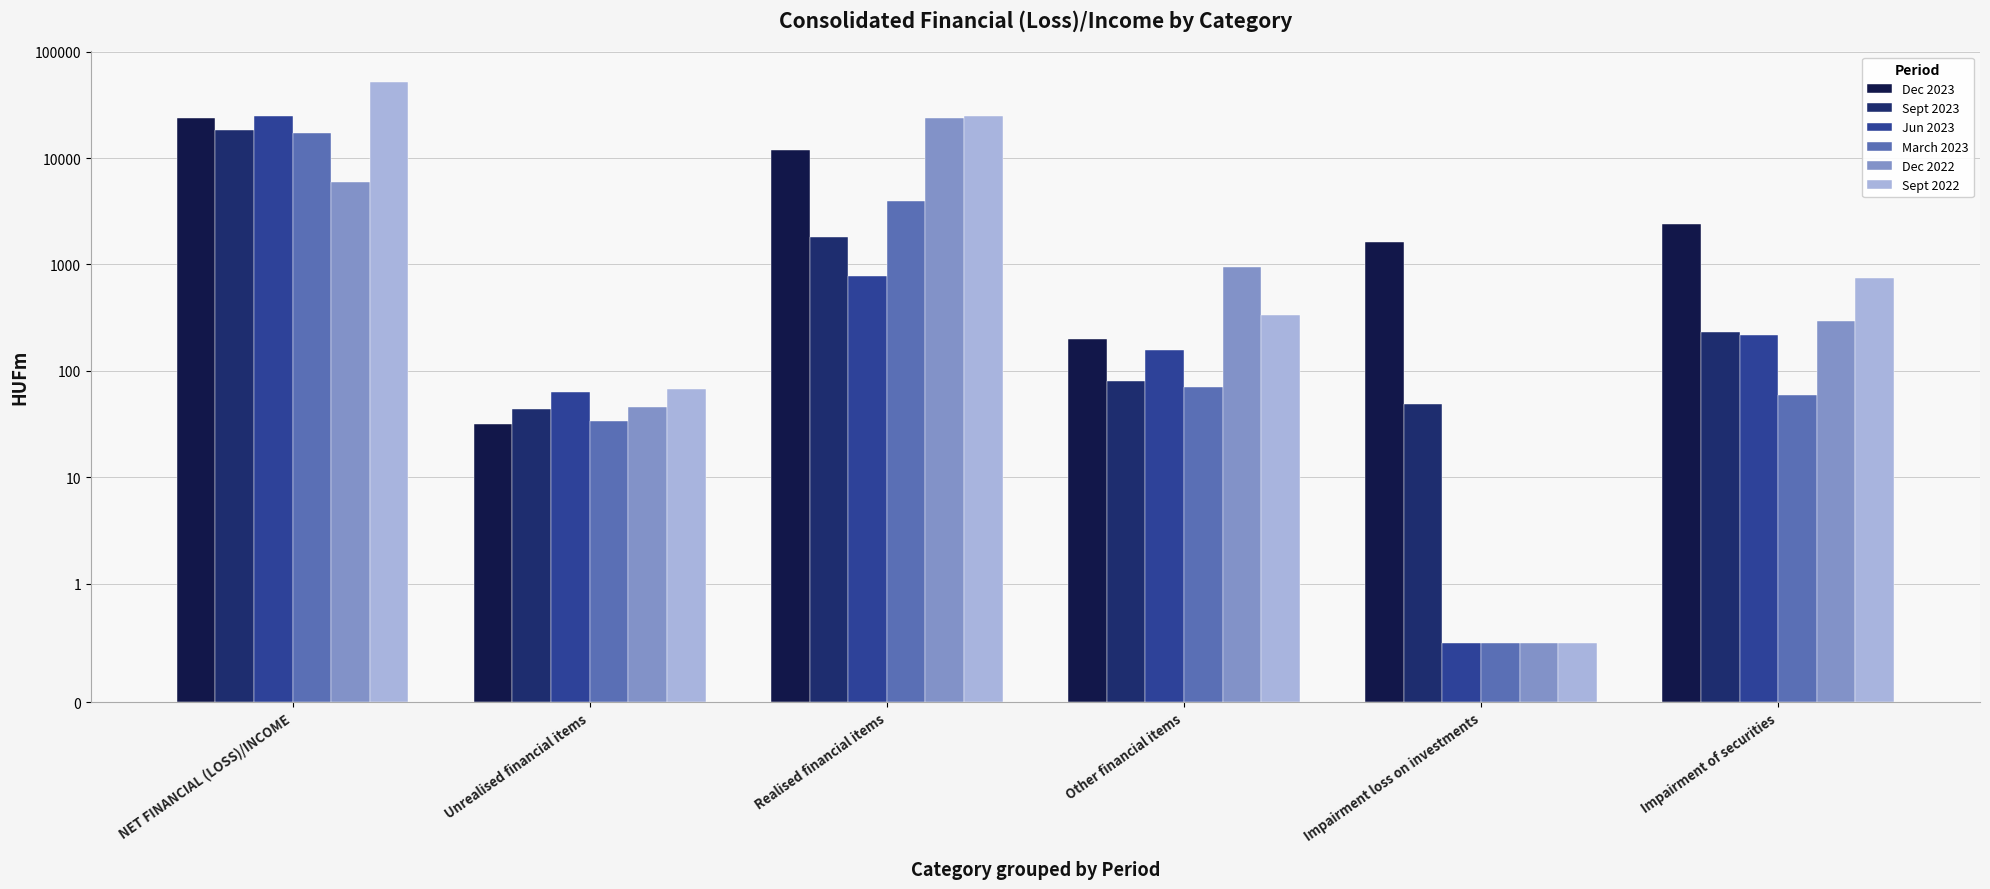

What are all the series names shown in the legend?

Dec 2023, Sept 2023, Jun 2023, March 2023, Dec 2022, Sept 2022